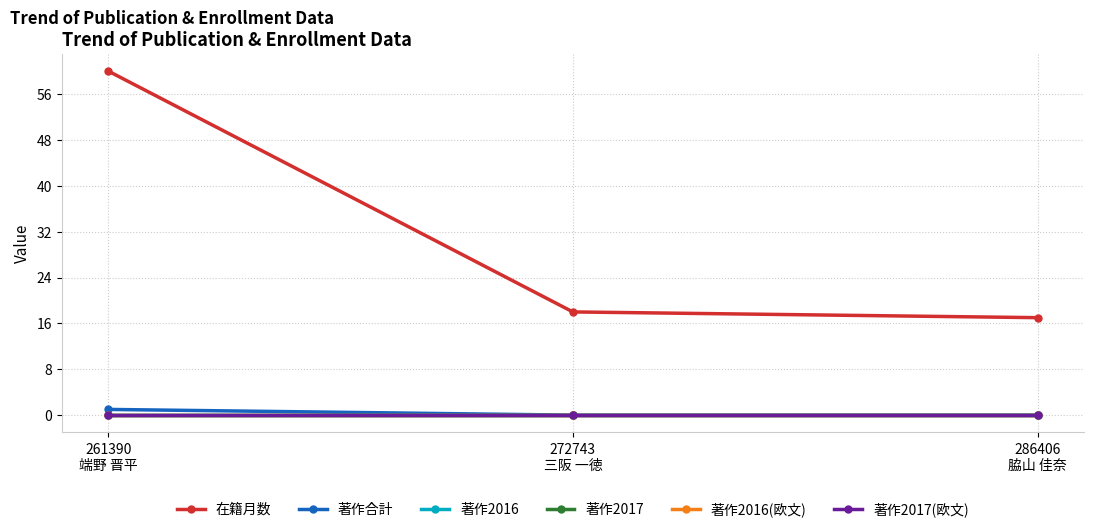

What is the difference between the highest and lowest values at 272743
三阪 一徳?

18